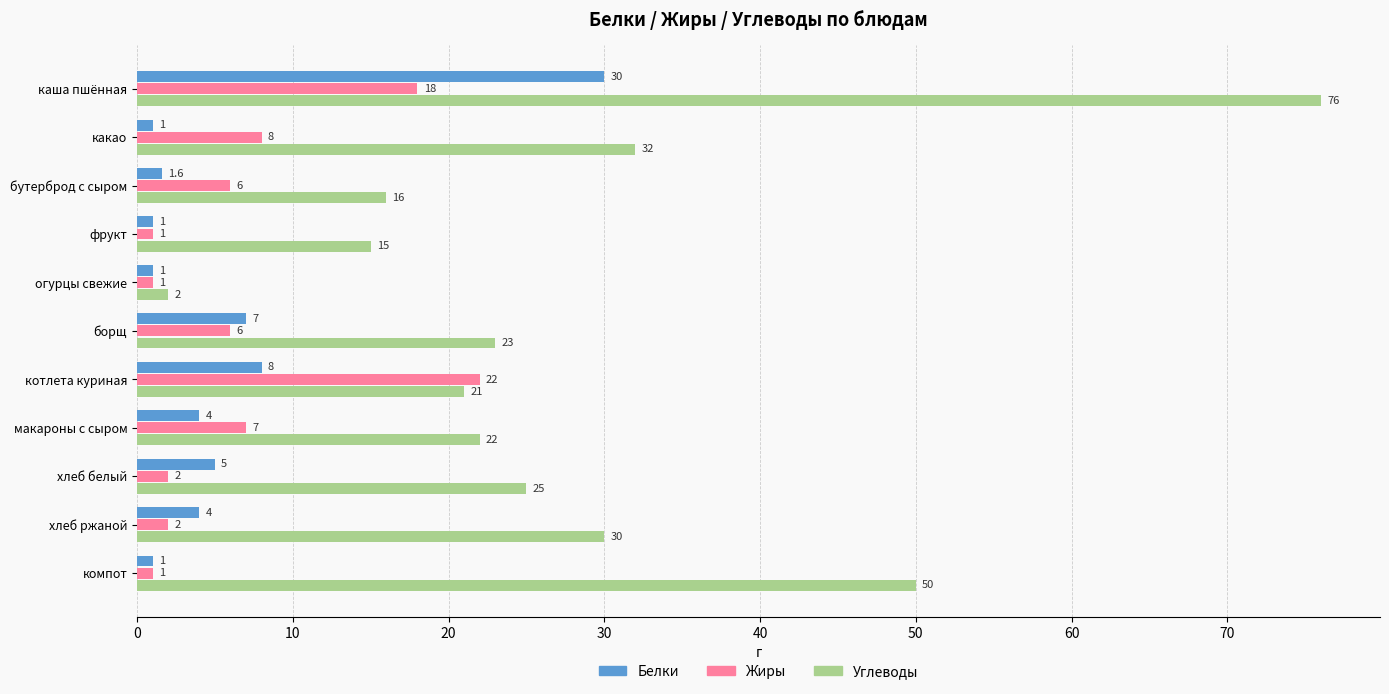

How many data points in Жиры are less than 6?

5